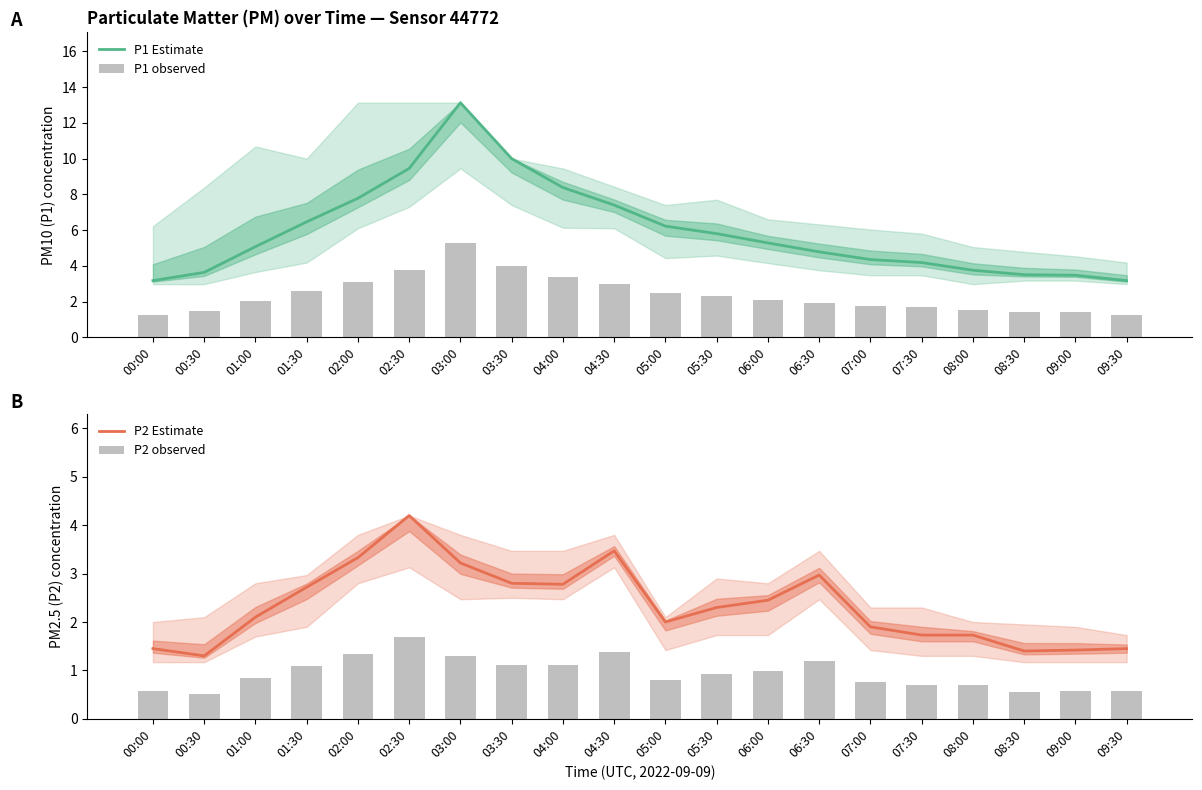

What is the sum of the P2 observed values at 07:00 and 06:30?

1.9